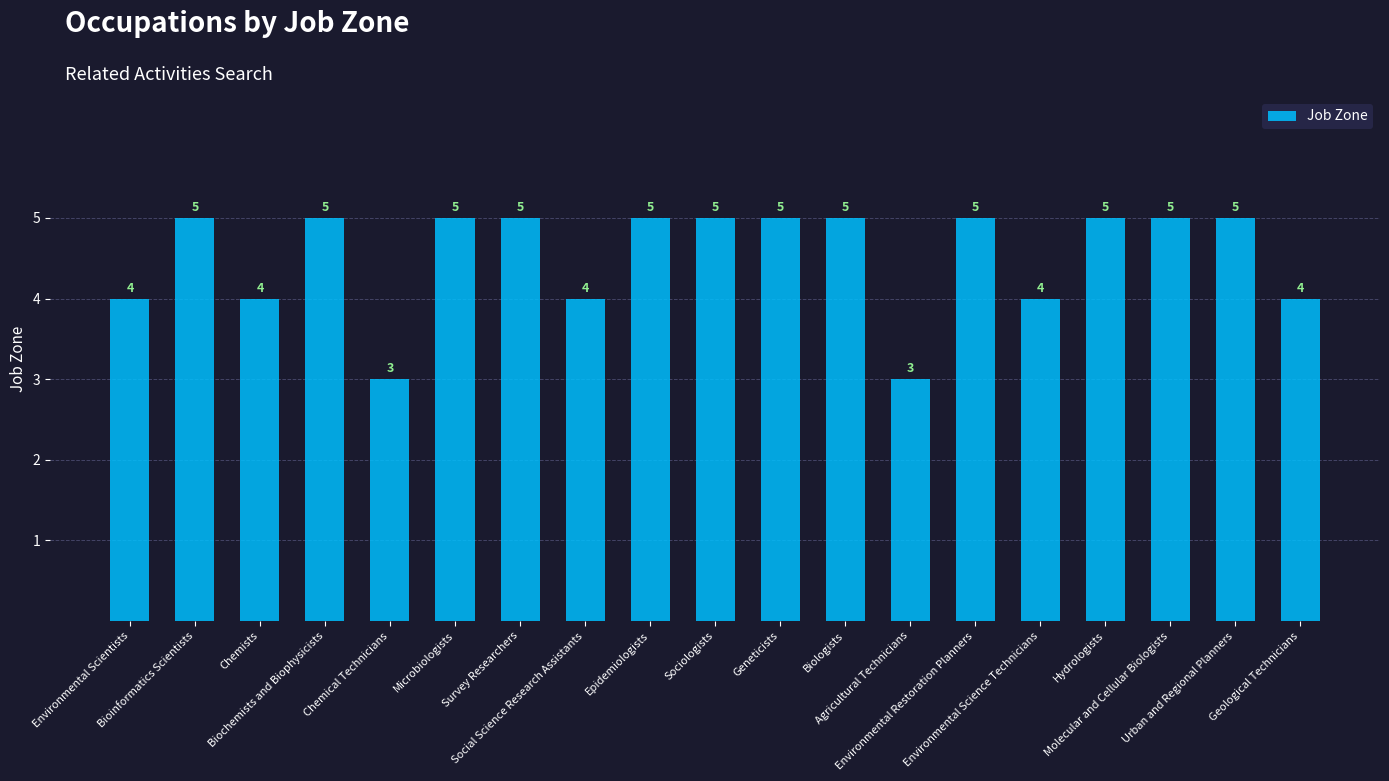

What is the label of the 10th bar from the right?

Sociologists